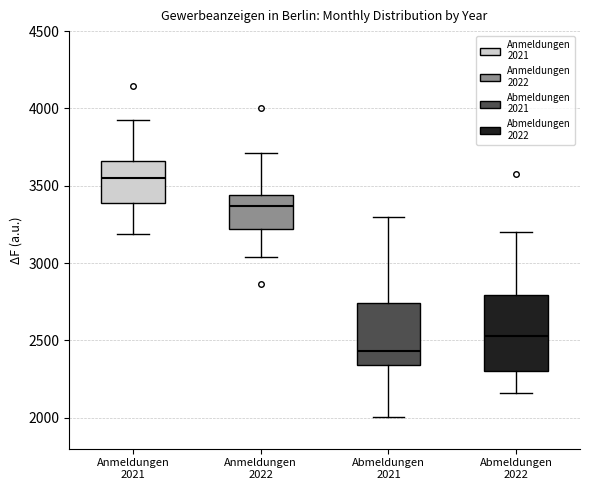

Where does the median line of the box for Anmeldungen 2022 sit on the y-axis? The values are not printed on the chart, so give them approximately, as read against the axis.

3350